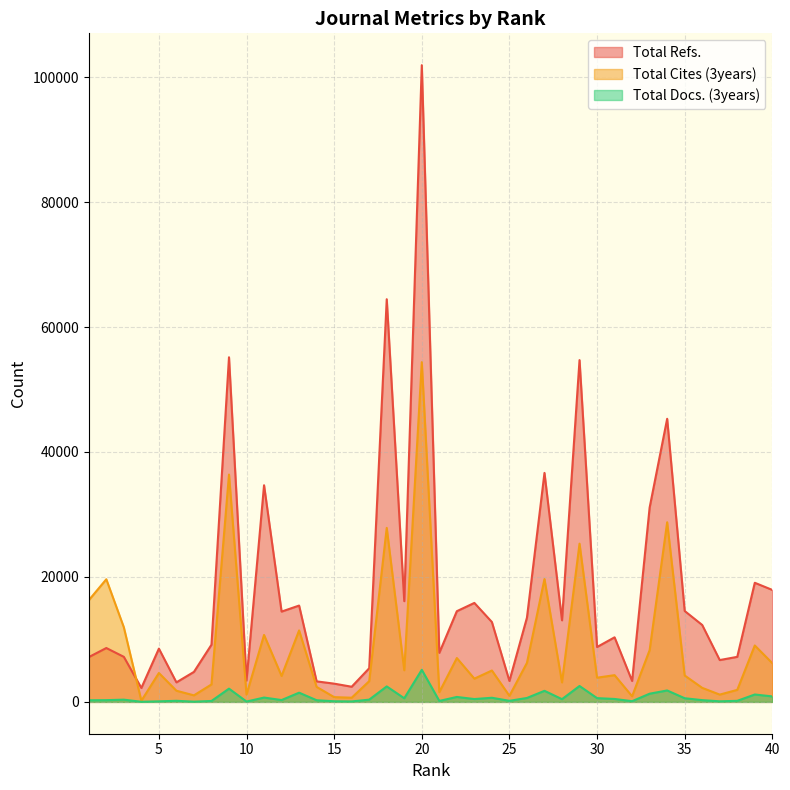

How many data points in Total Cites (3years) are less than 4278?

20